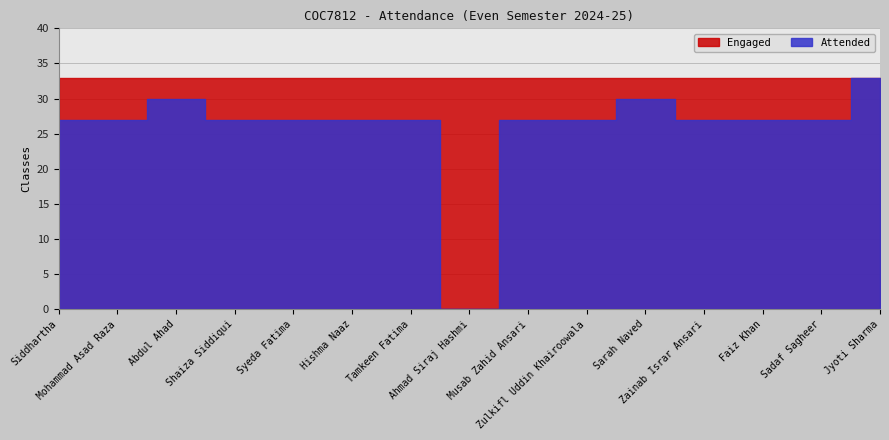

At which category is the sum across all series the highest?

Jyoti Sharma